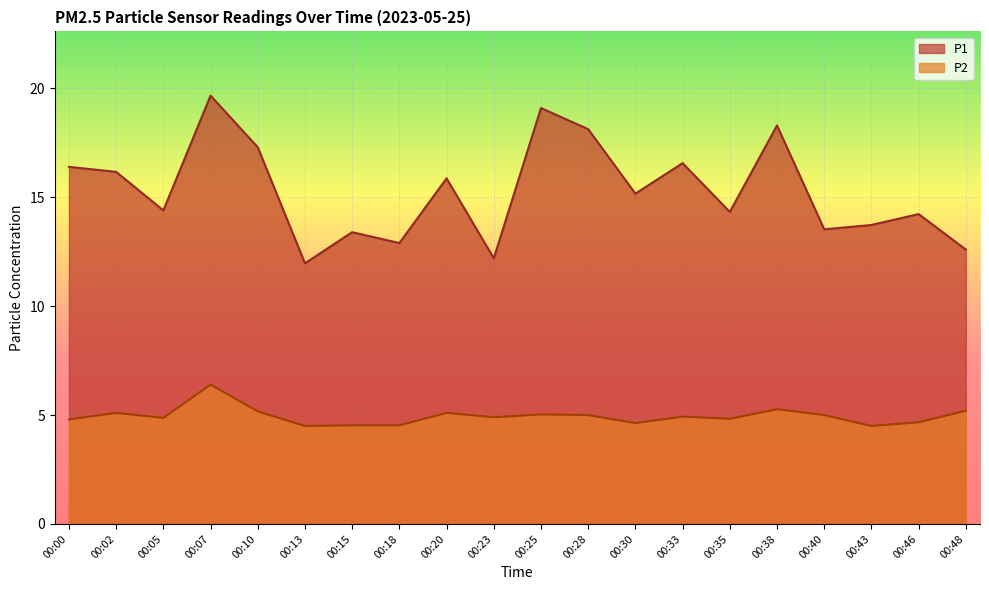

Is it true that P1 equals 9.0 at 00:00?

False